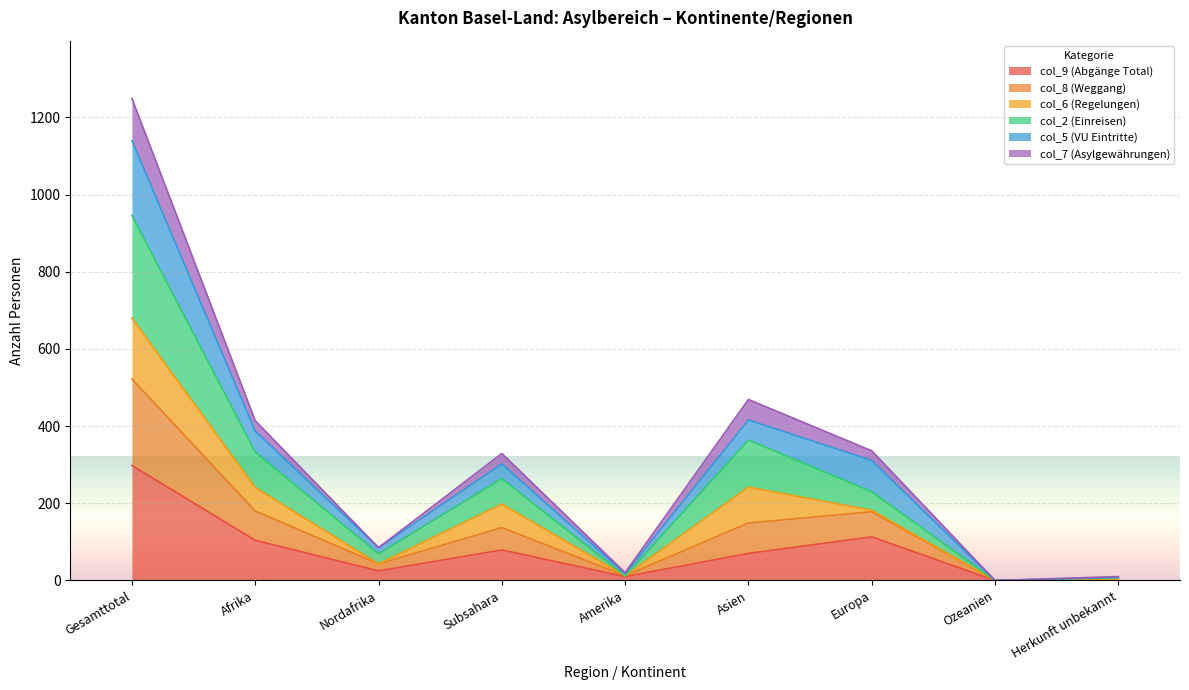

Where does the col_9 (Abgänge Total) series first go above 70?

Gesamttotal